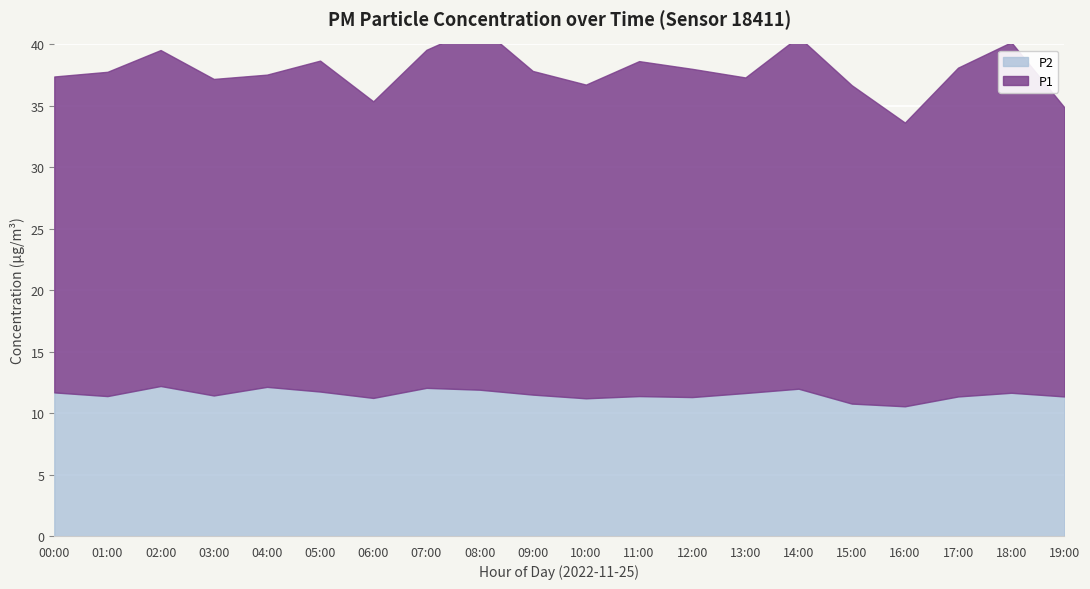

In P2, how many points are lower than both neighbors (excluding endpoints)?

6